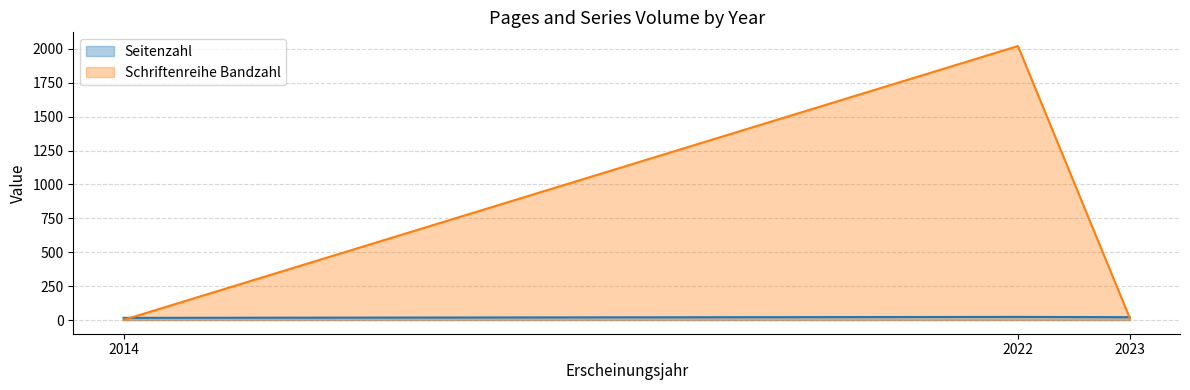

Which series changed the most between 2014 and 2023?

Schriftenreihe Bandzahl